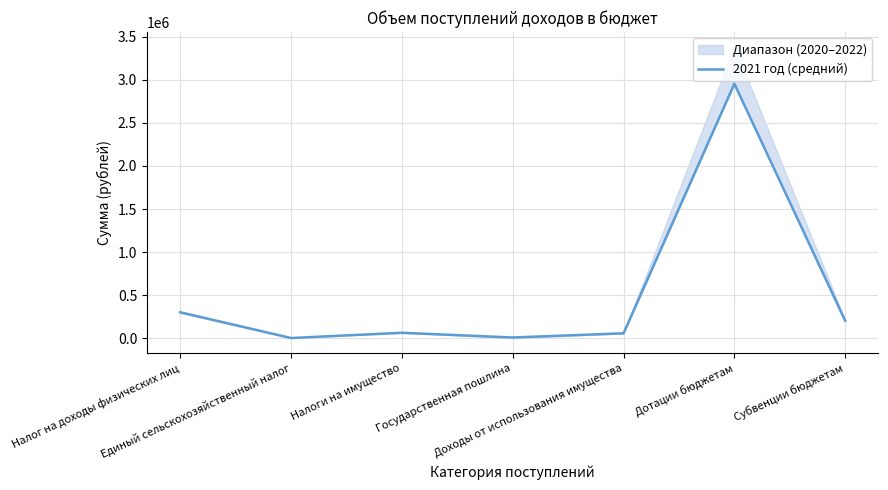

How many data points does each series have?

7